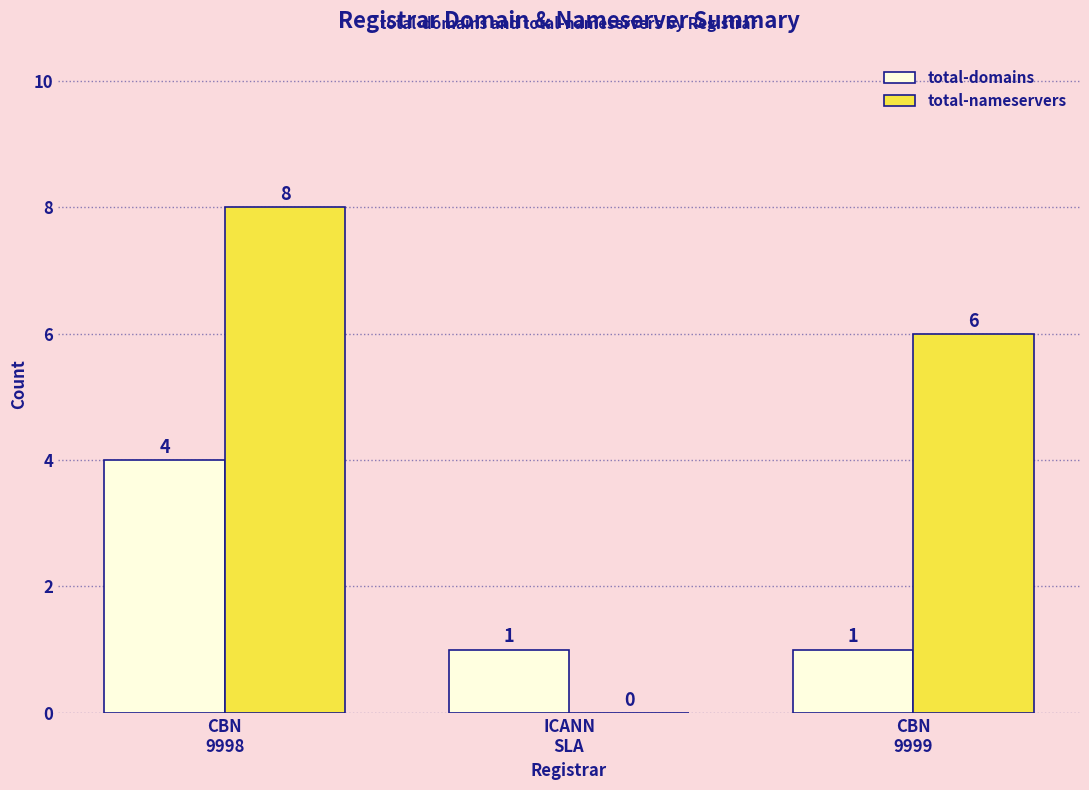

How many series are shown in this chart?

2